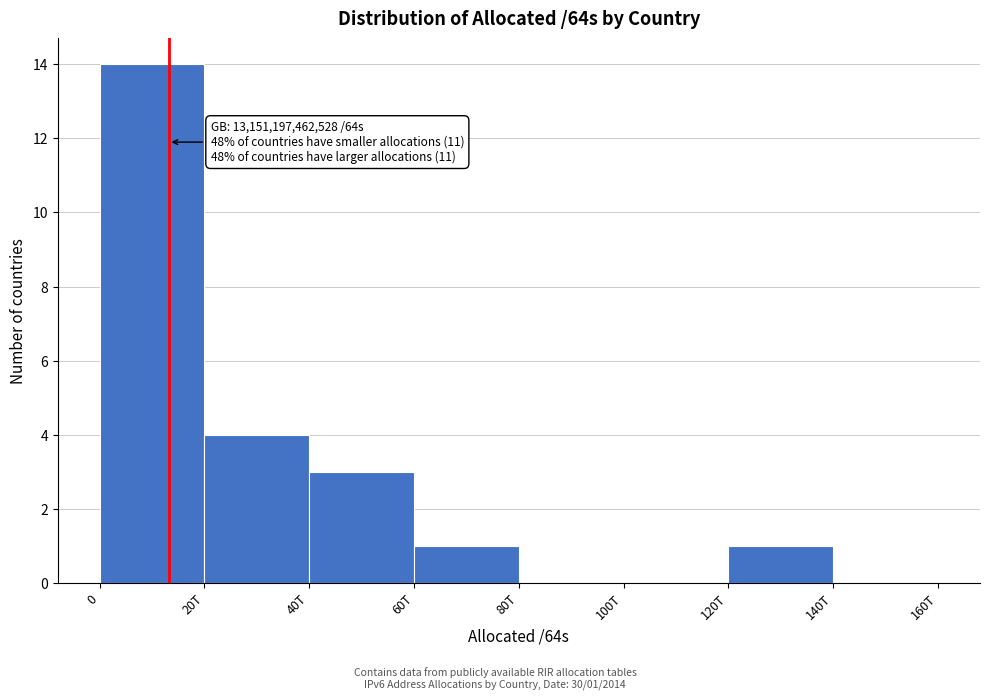

Reading left to right, list all the values displayed in this chart.

0=14	20T=4	40T=3	60T=1	80T=0	100T=0	120T=1	140T=0